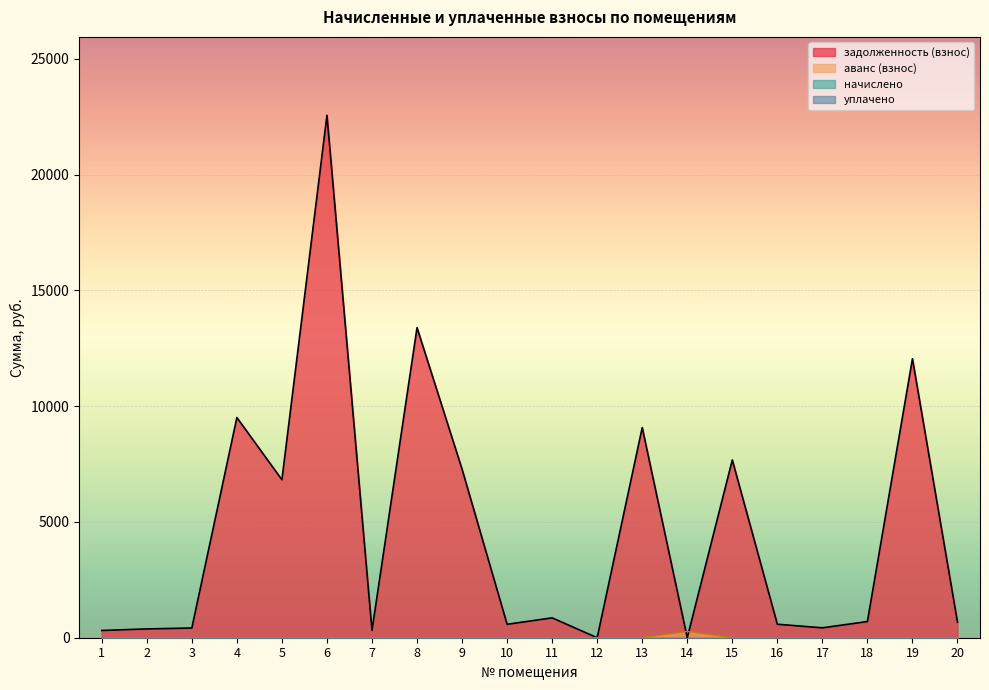

How many interior local valleys does the задолженность (взнос) series have?

6